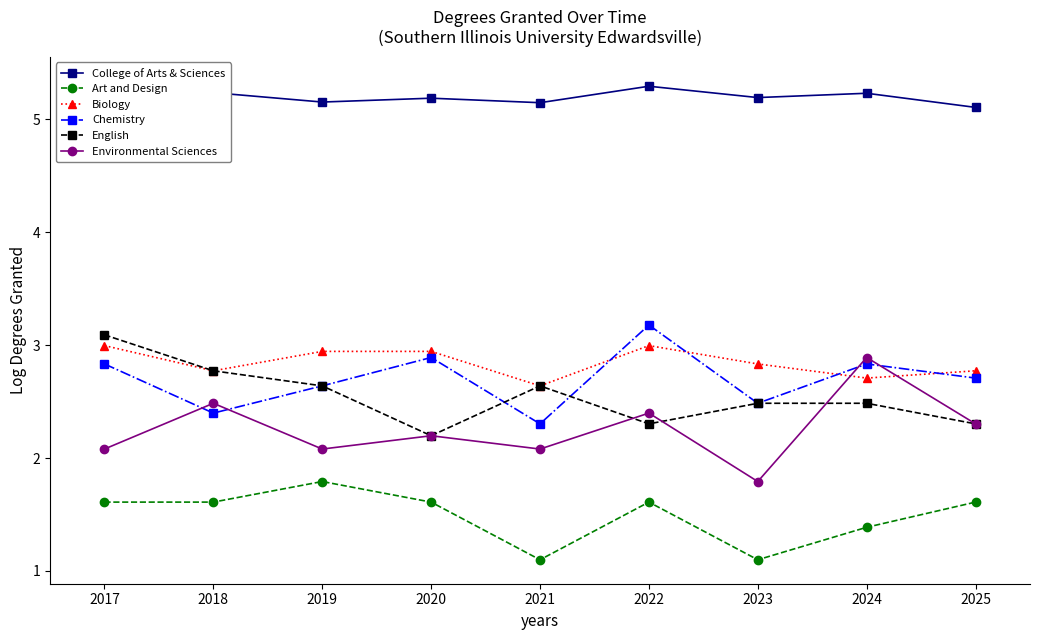

Where is the first local maximum for Chemistry?

2020